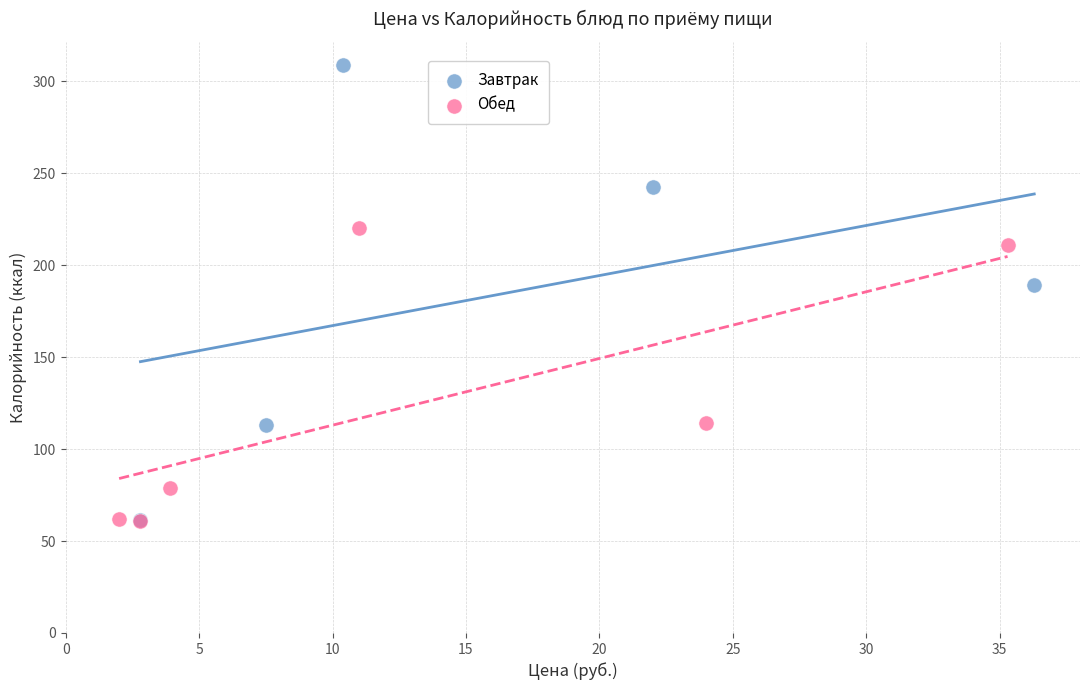

What are all the series names shown in the legend?

Завтрак, Обед